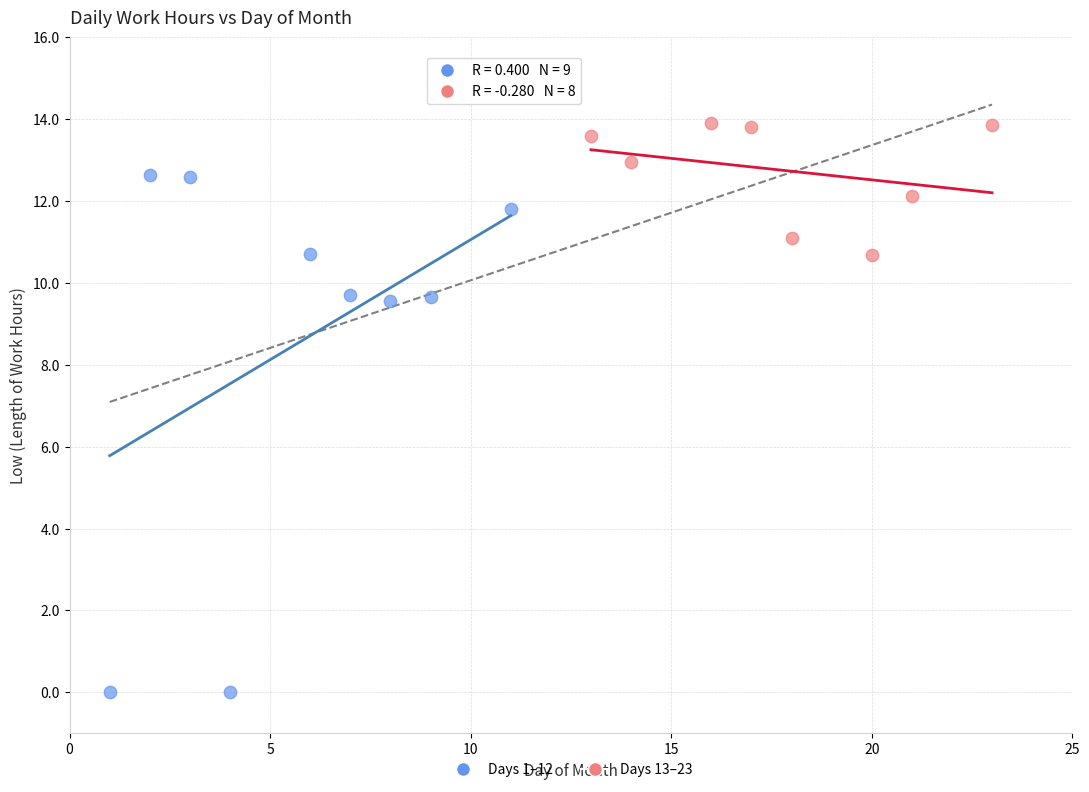

Which series reaches the minimum Y coordinate?

Days 1–12